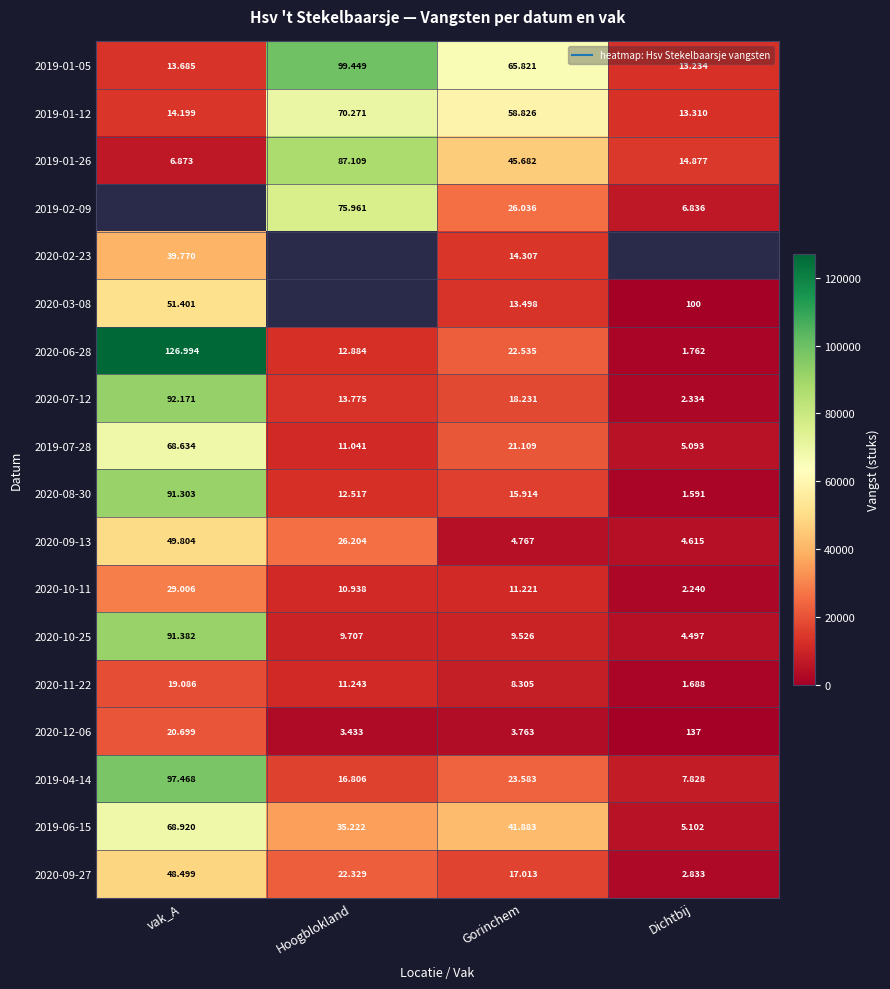

What is the difference between the second highest and second lowest values in the 2020-09-13 series?

21437.0